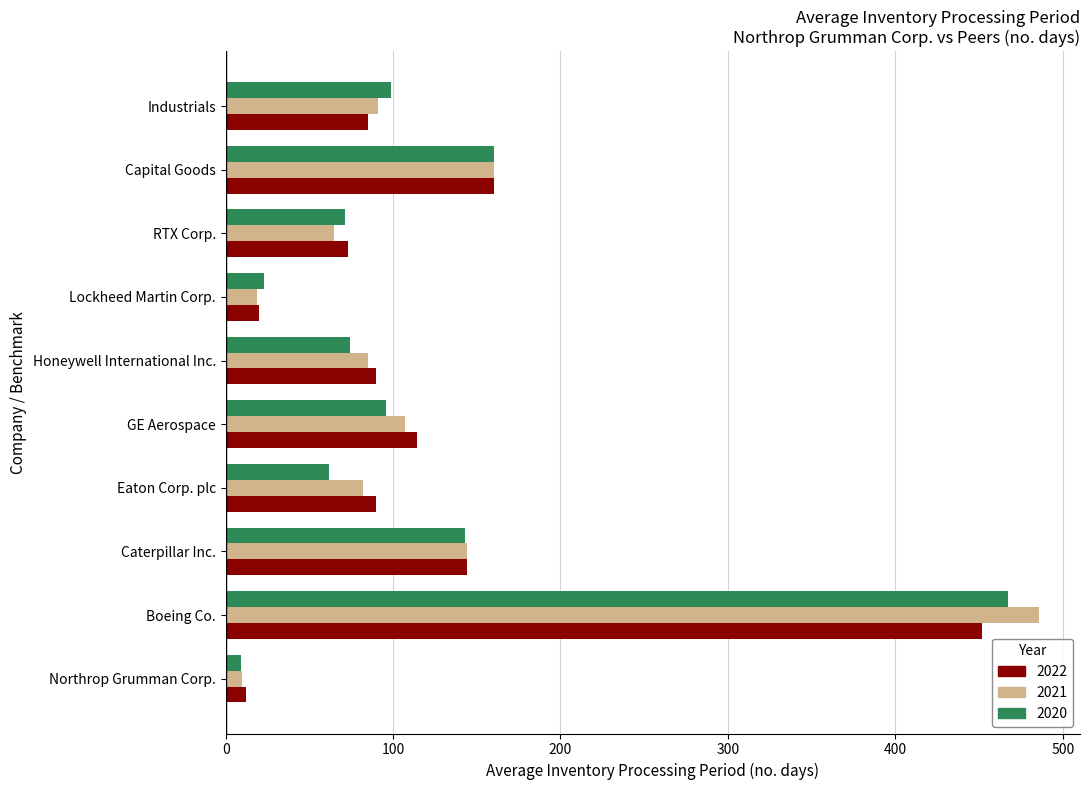

What value does the 2020 series have at Boeing Co.?

467